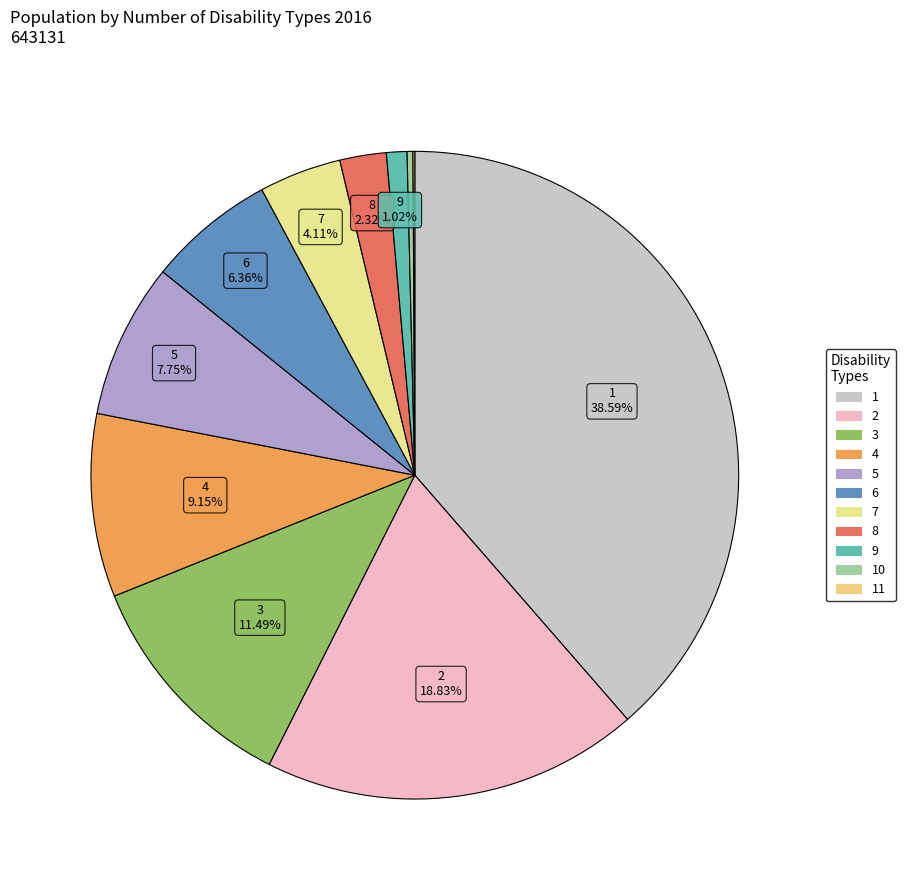

Rank the categories by value from lowest to highest.

11, 10, 9, 8, 7, 6, 5, 4, 3, 2, 1